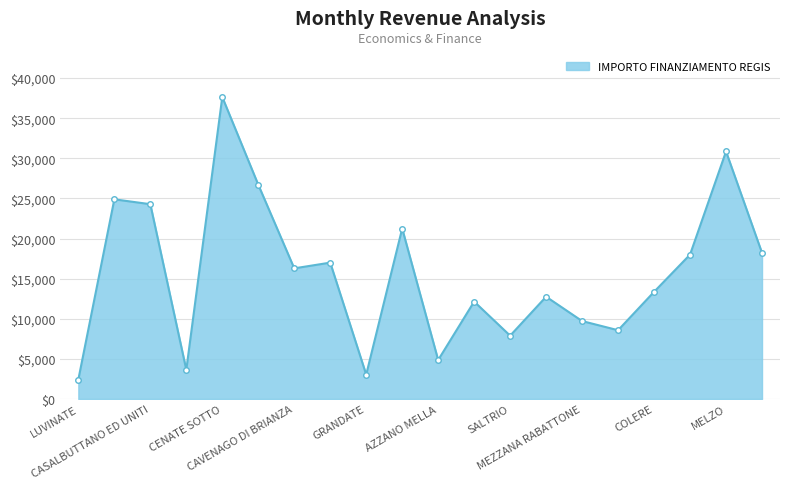

True or false: there are more than 0 points higher than both neighbors.

True